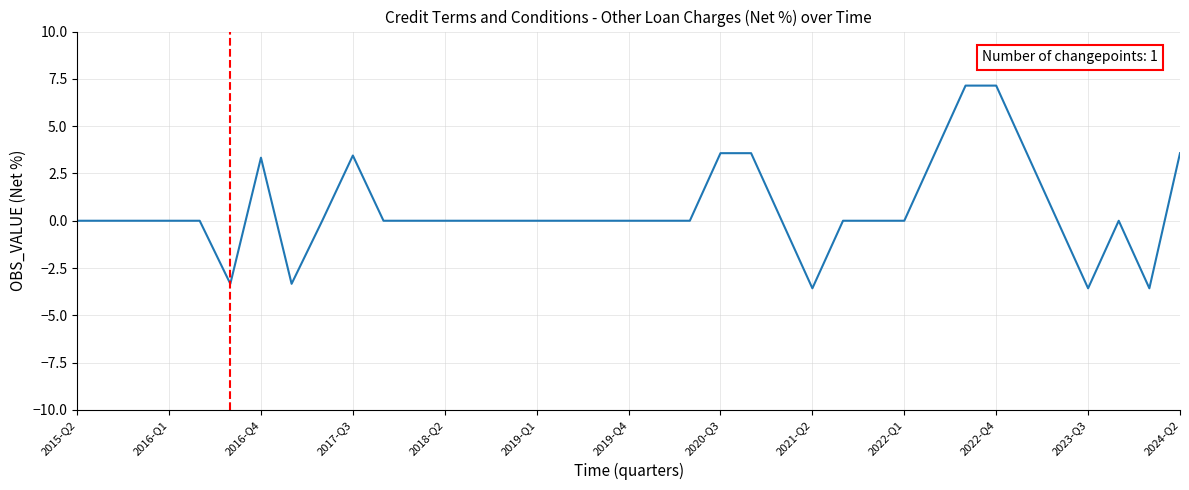

What is the difference between the maximum and minimum values?

10.7